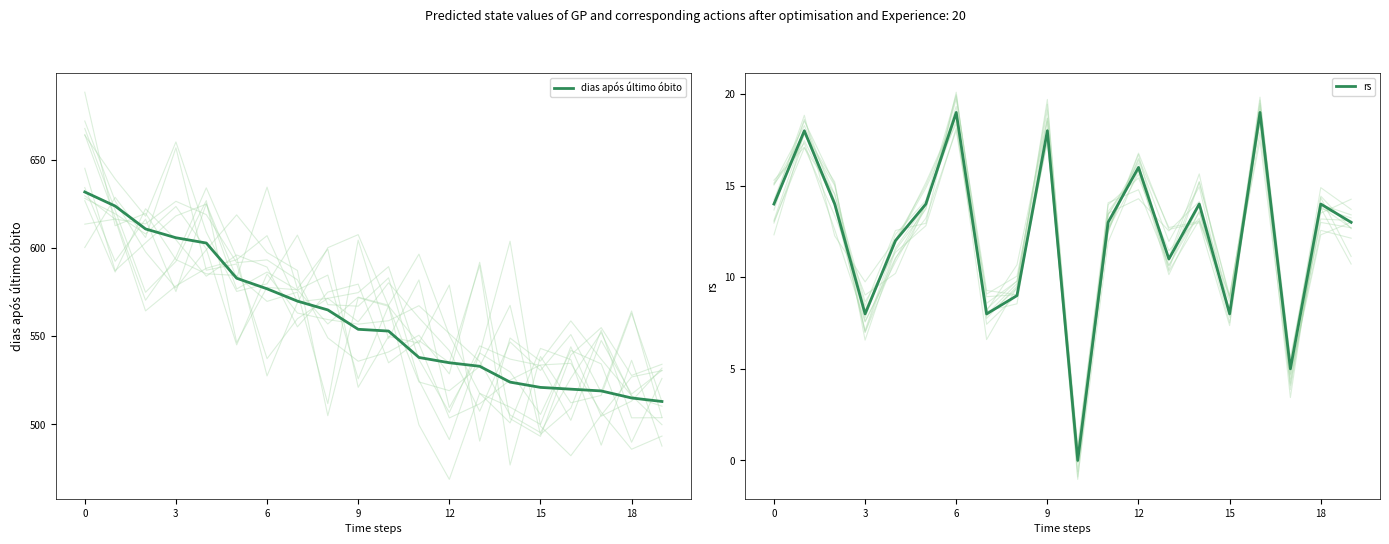

True or false: dias após último óbito has a value of 535 at 12.

True